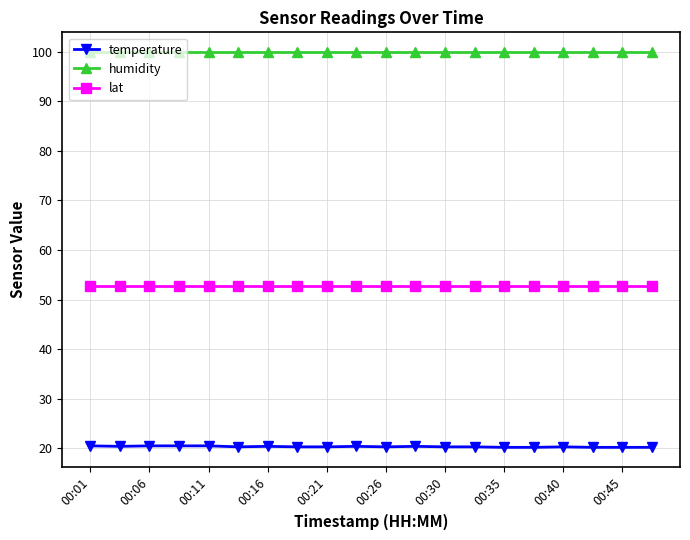

Which series has the largest range (max minus min)?

temperature